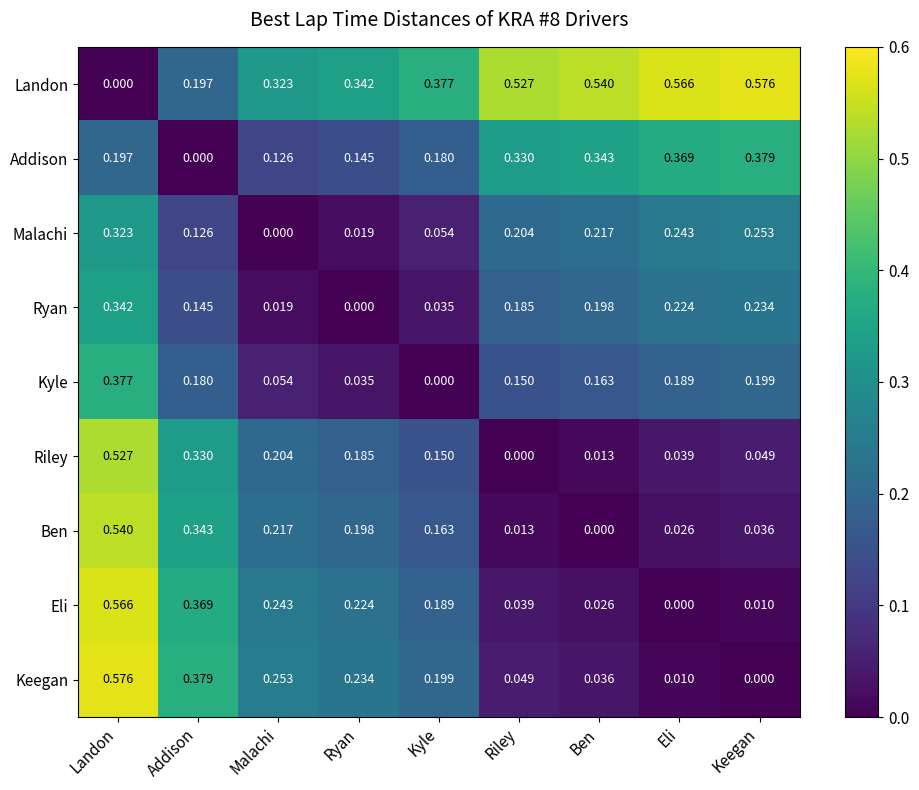

At which category is the sum across all series the highest?

Landon